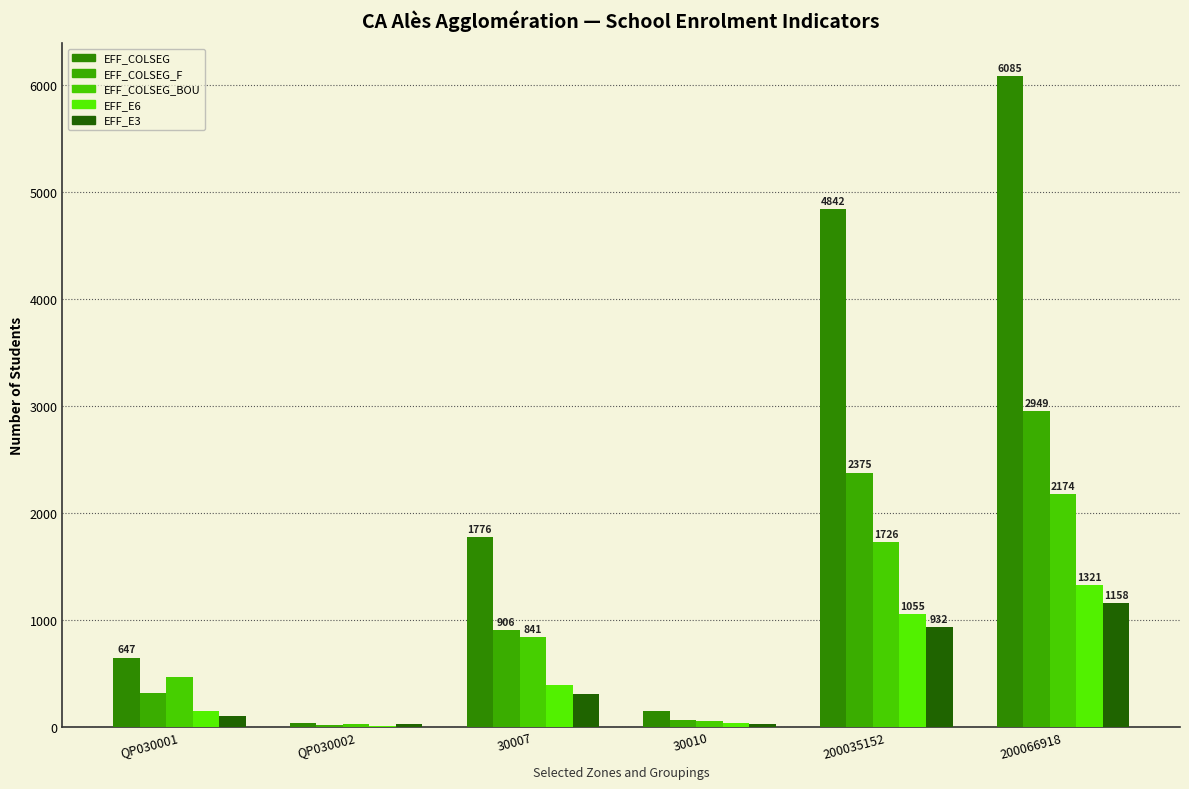

What is the sum of the EFF_COLSEG values at 30010 and 200035152?

4986